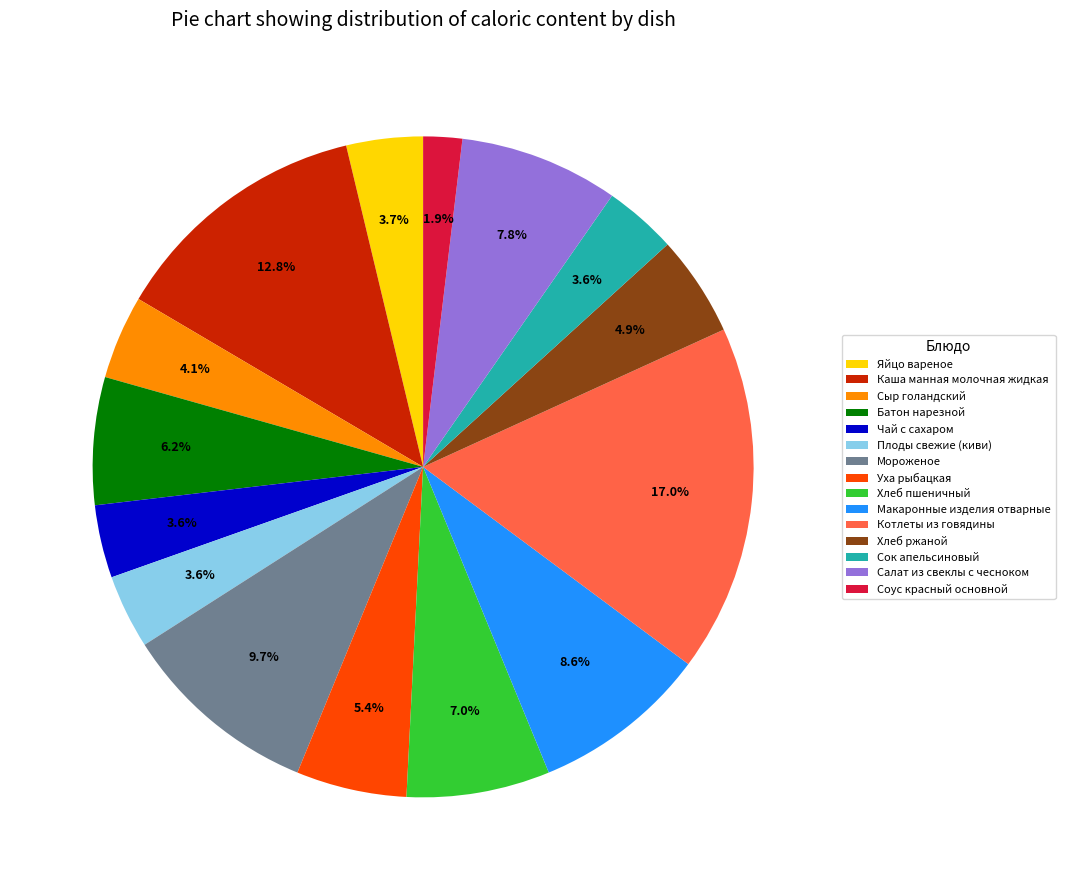

True or false: Сок апельсиновый accounts for 4% of the total.

True